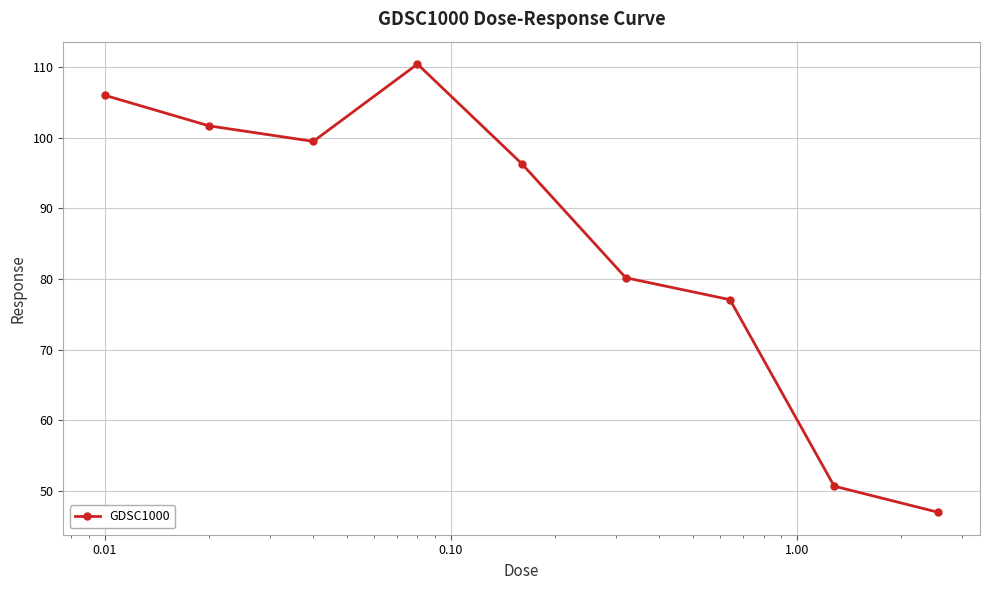

What is the difference between the second highest and minimum values?

59.0